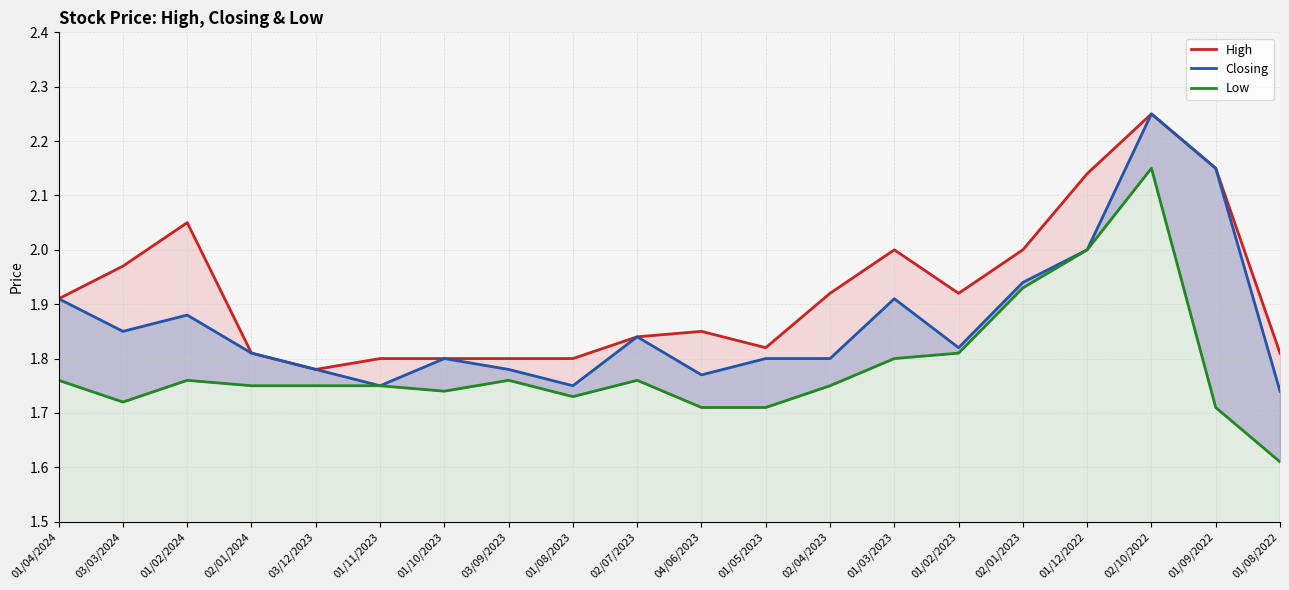

What is the label of the 4th point from the right?

01/12/2022